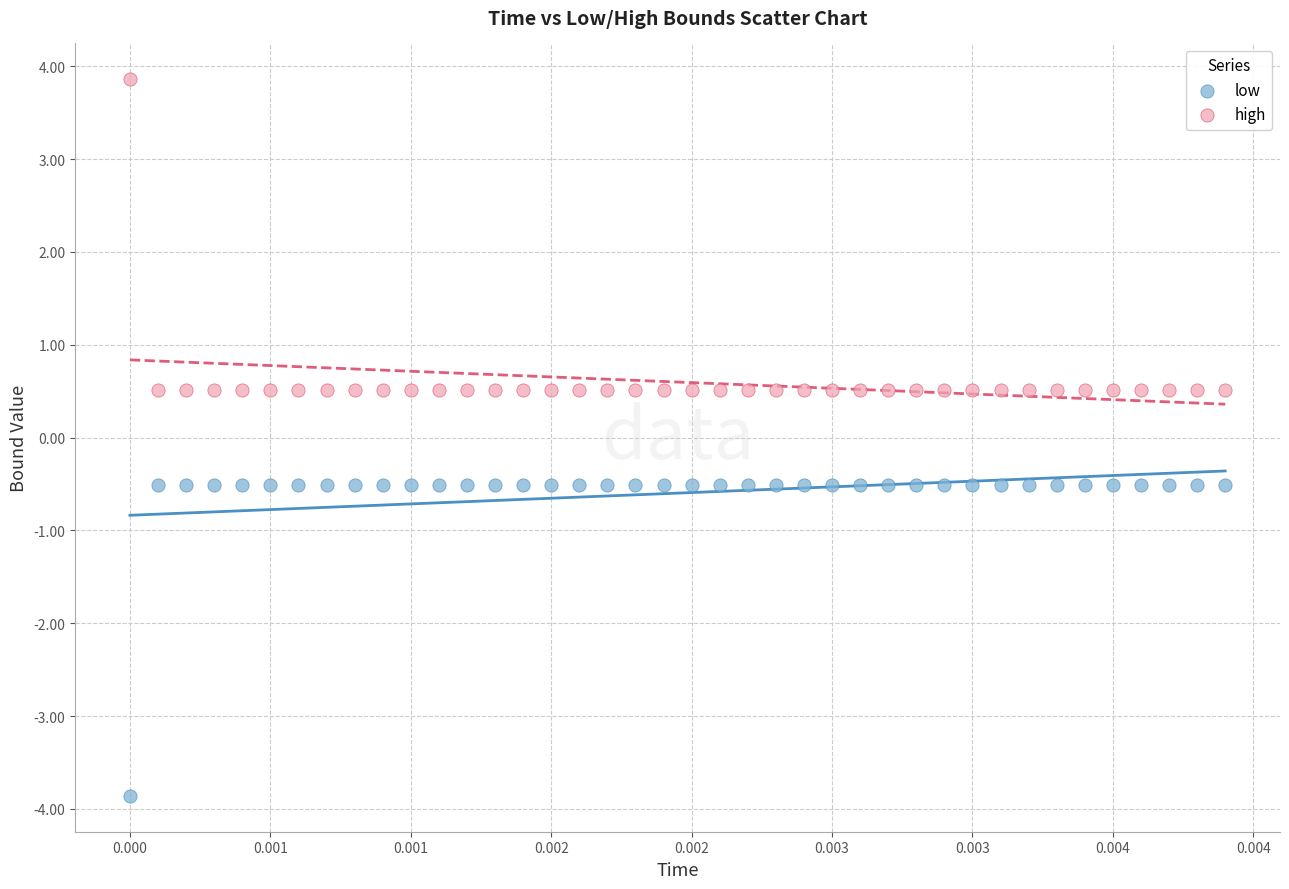

Which series reaches the maximum Y coordinate?

high